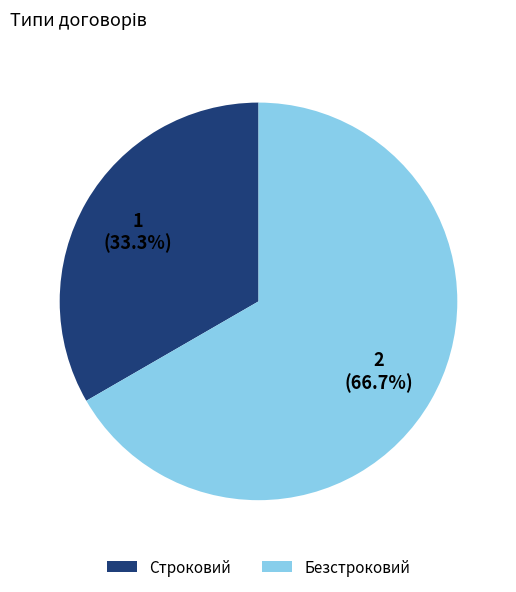

Is it true that Безстроковий is 56% of the pie?

False